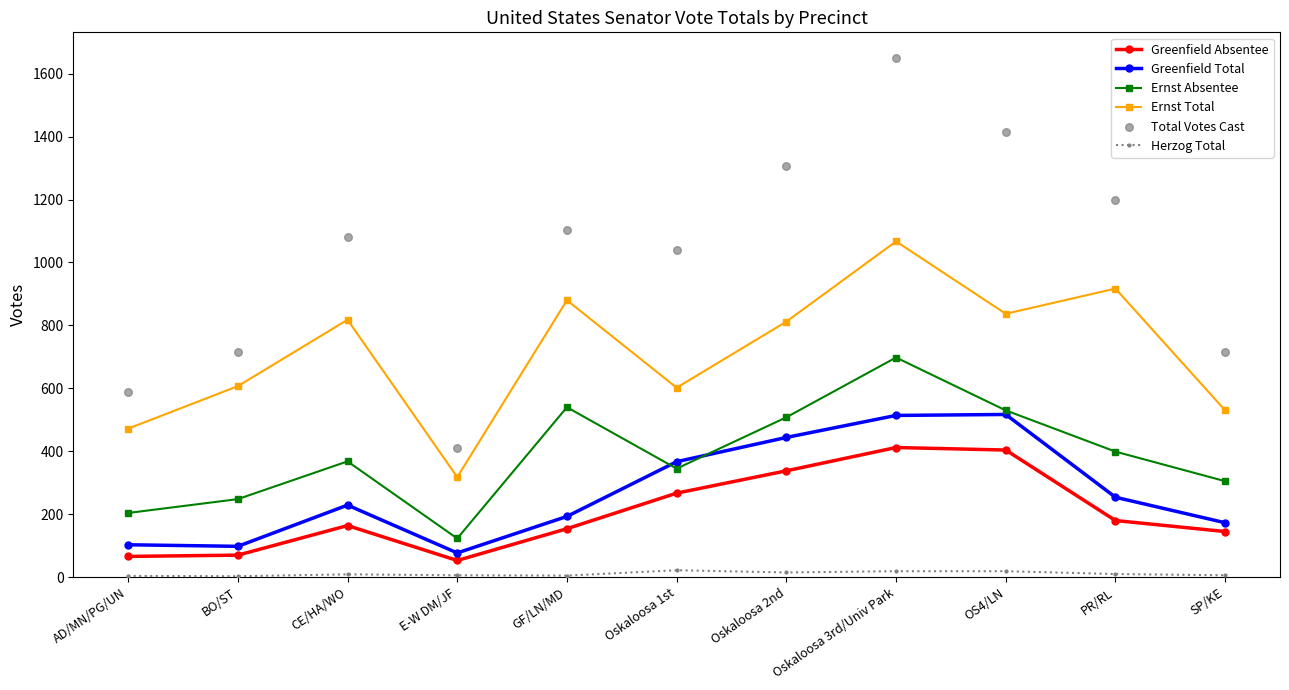

Which series reaches the maximum Y coordinate?

Total Votes Cast